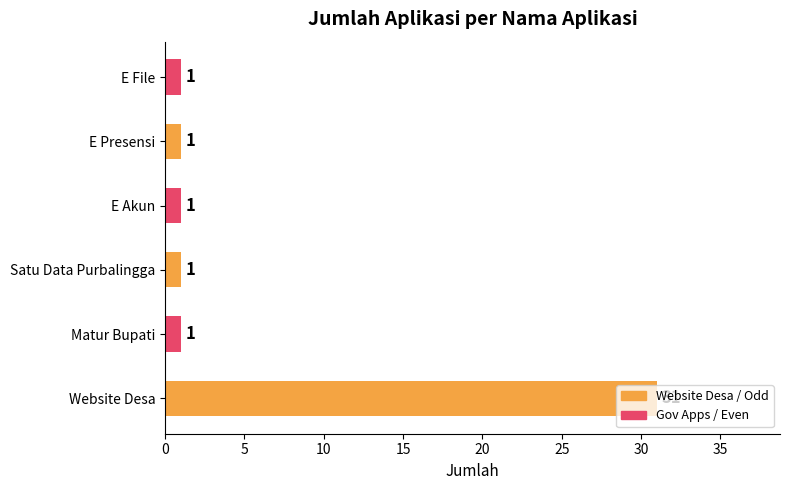

What is the greatest value displayed?

31